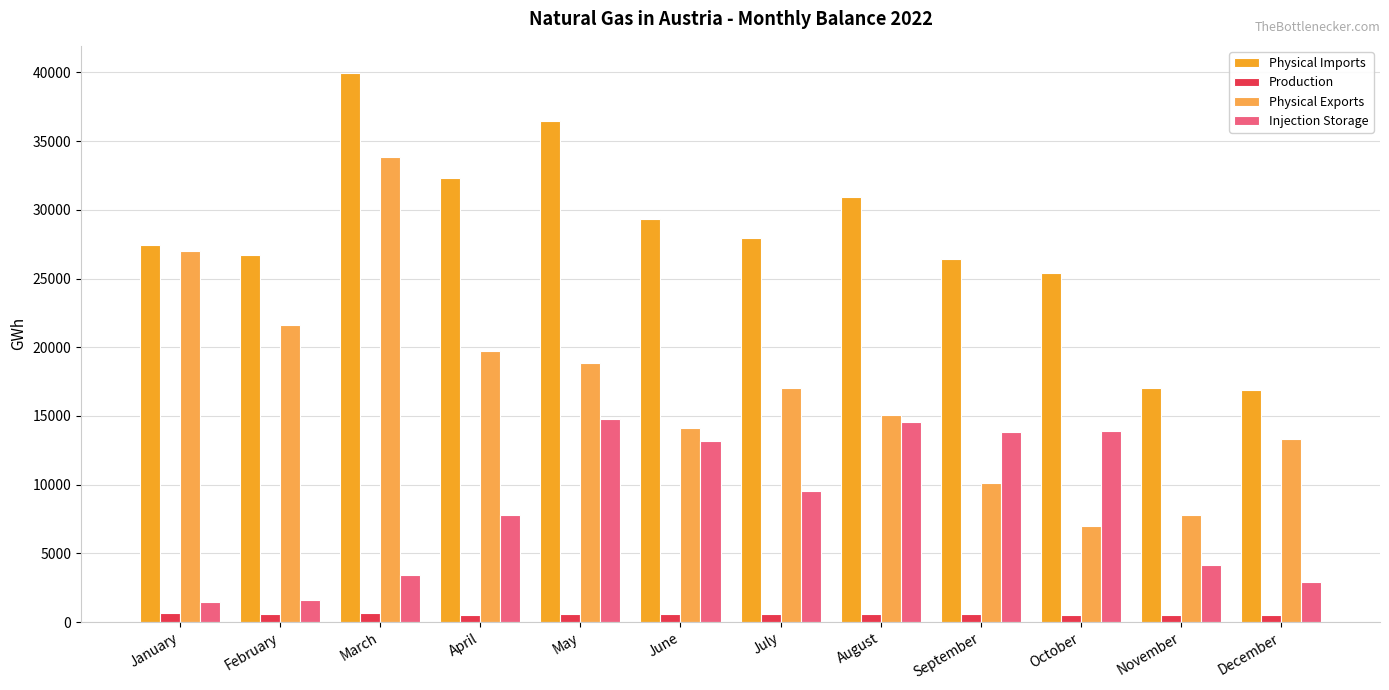

At which category does the chart reach its peak across all series?

March